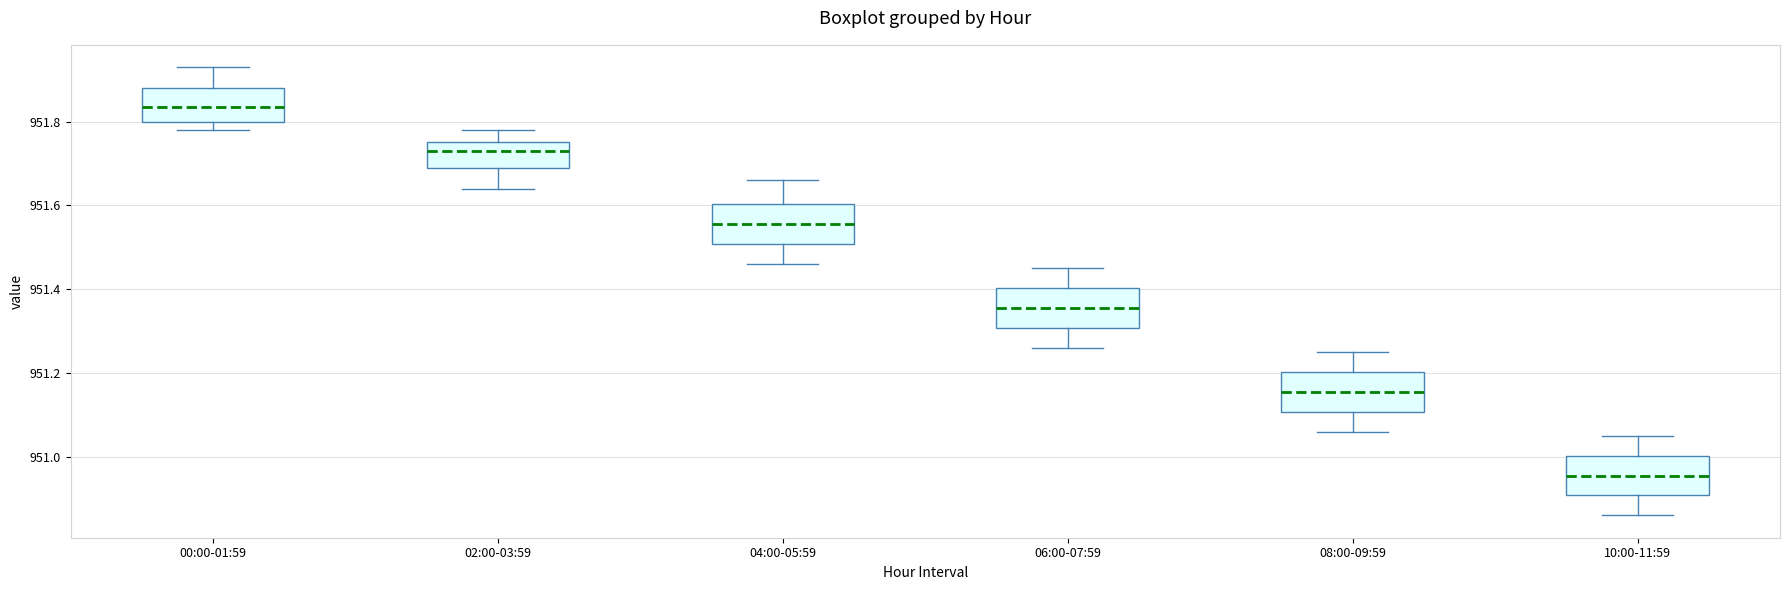

Where is the upper edge of the box for 04:00-05:59 on the y-axis? The values are not printed on the chart, so give them approximately, as read against the axis.

951.60